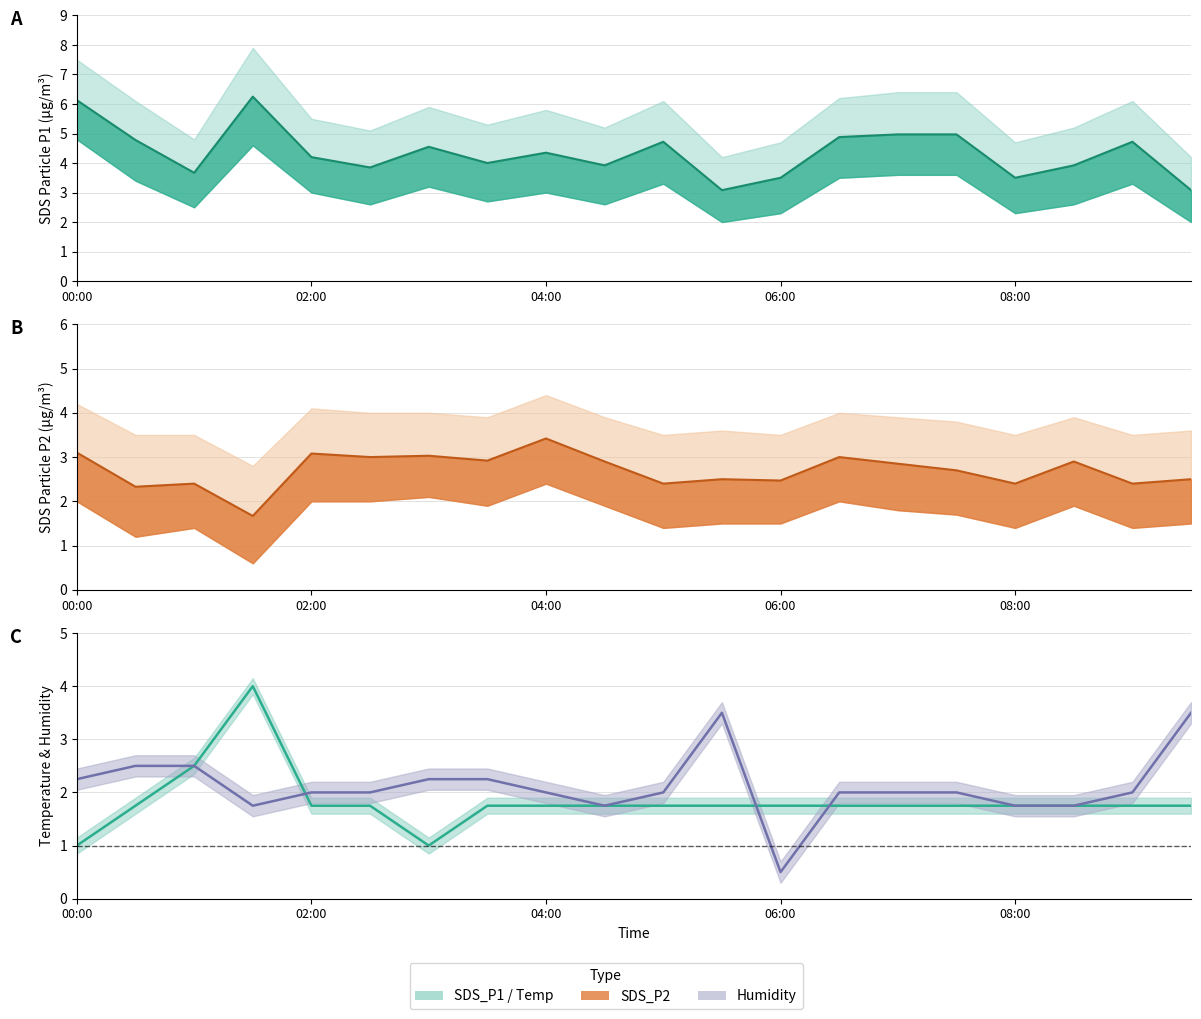

How many lines are shown in the chart?

4